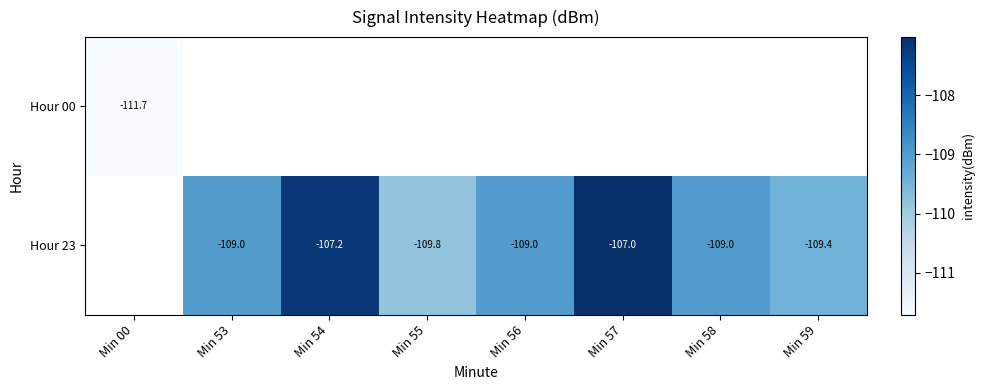

What is the greatest value displayed?

-107.0